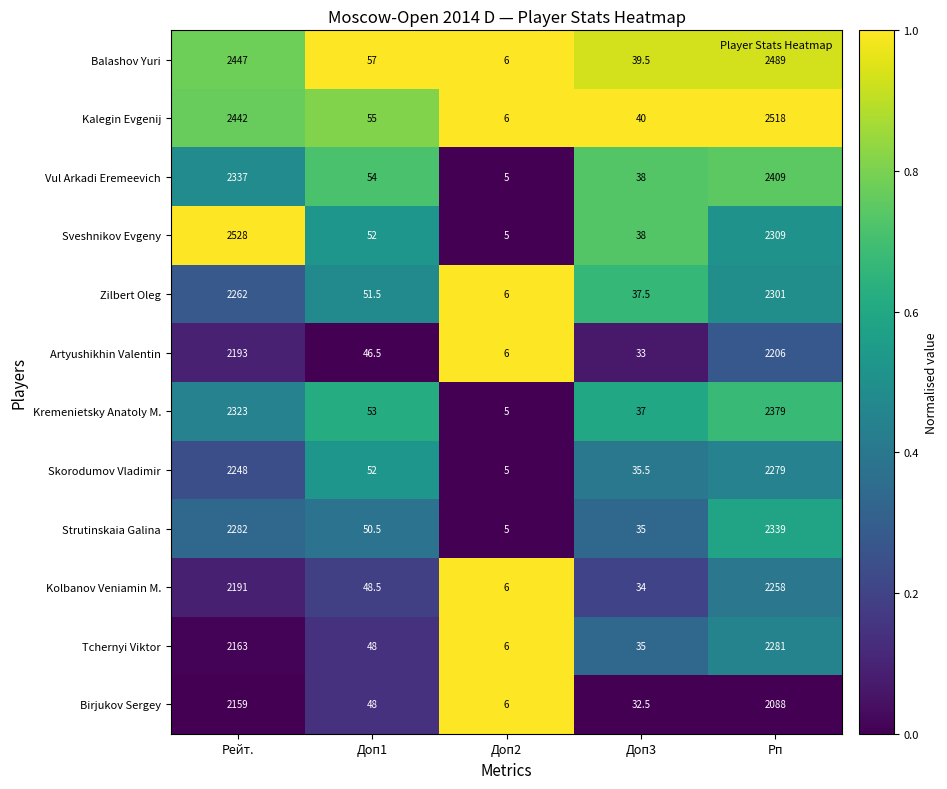

What is the total value across all series at Рейт.?

27575.0